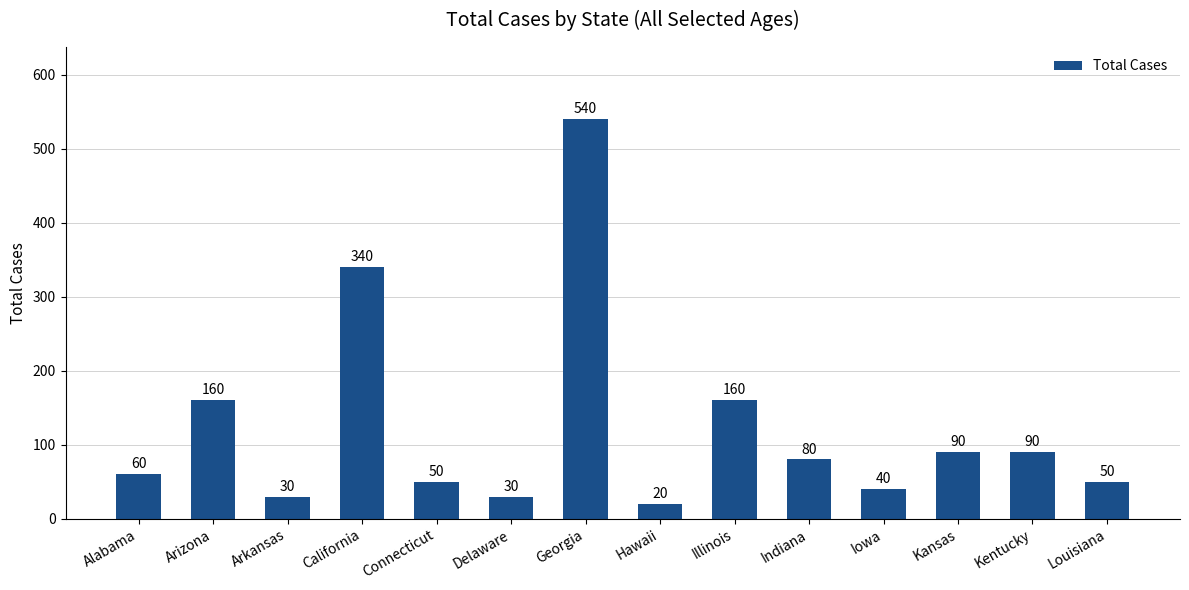

What is the change in value from Arkansas to California?

+310